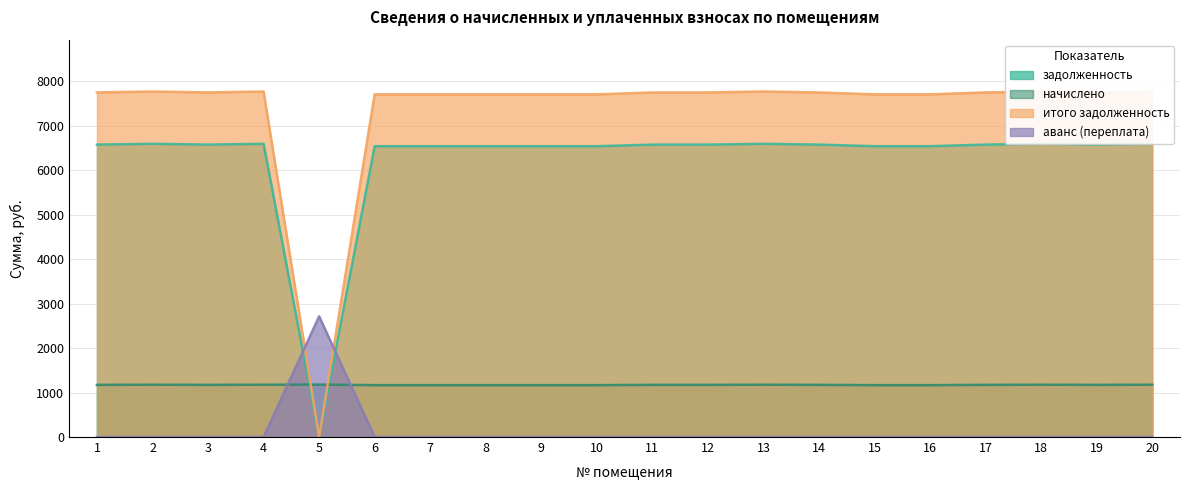

What is the average value of the задолженность series?

6237.1